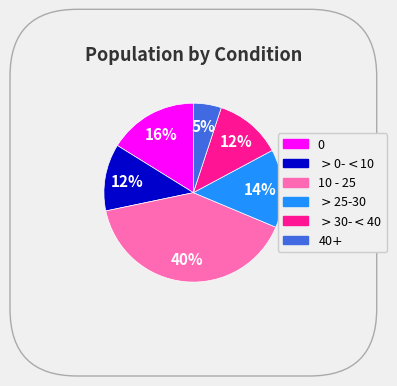

Does any single category account for the majority?

No